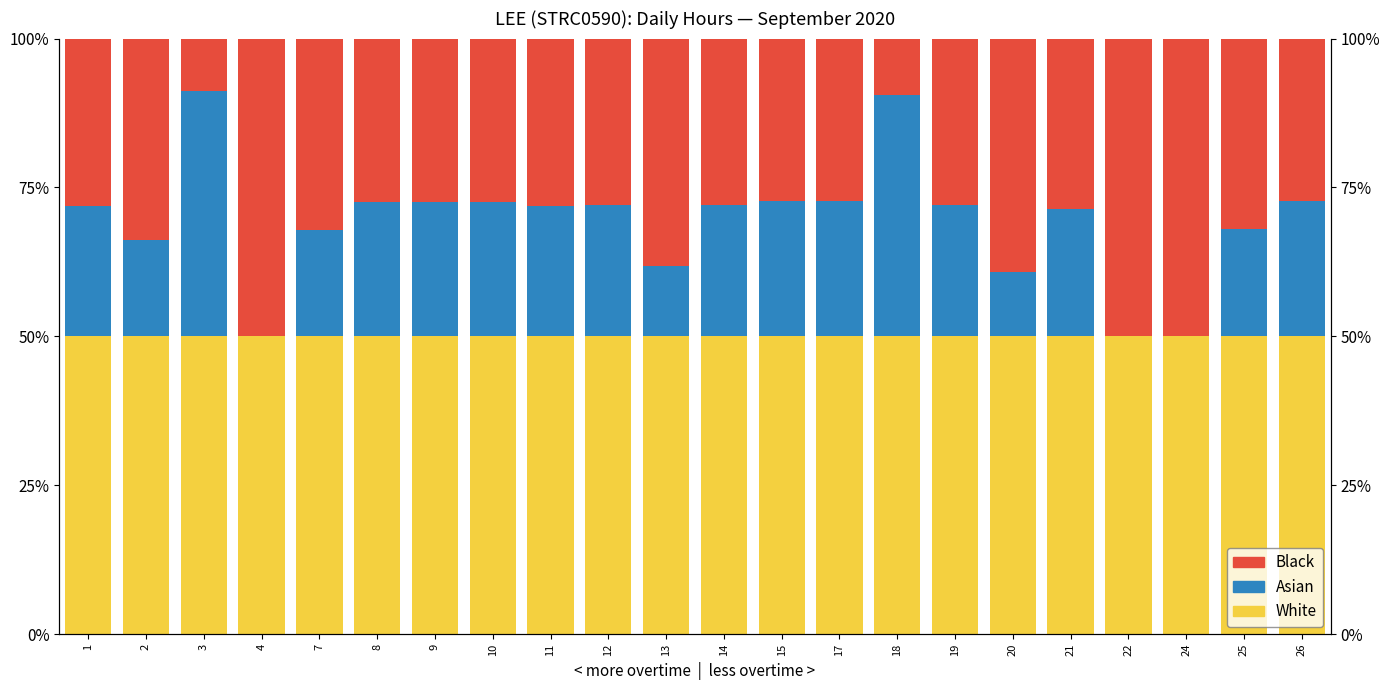

What is the approximate value of Asian at 17?

22.8